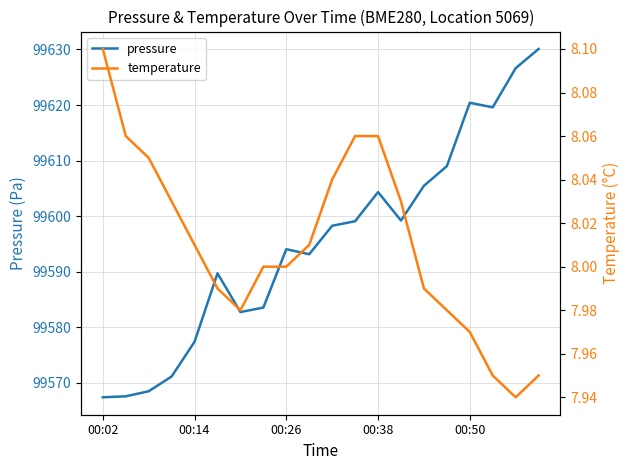

What is the approximate value of pressure at 13?

99599.2